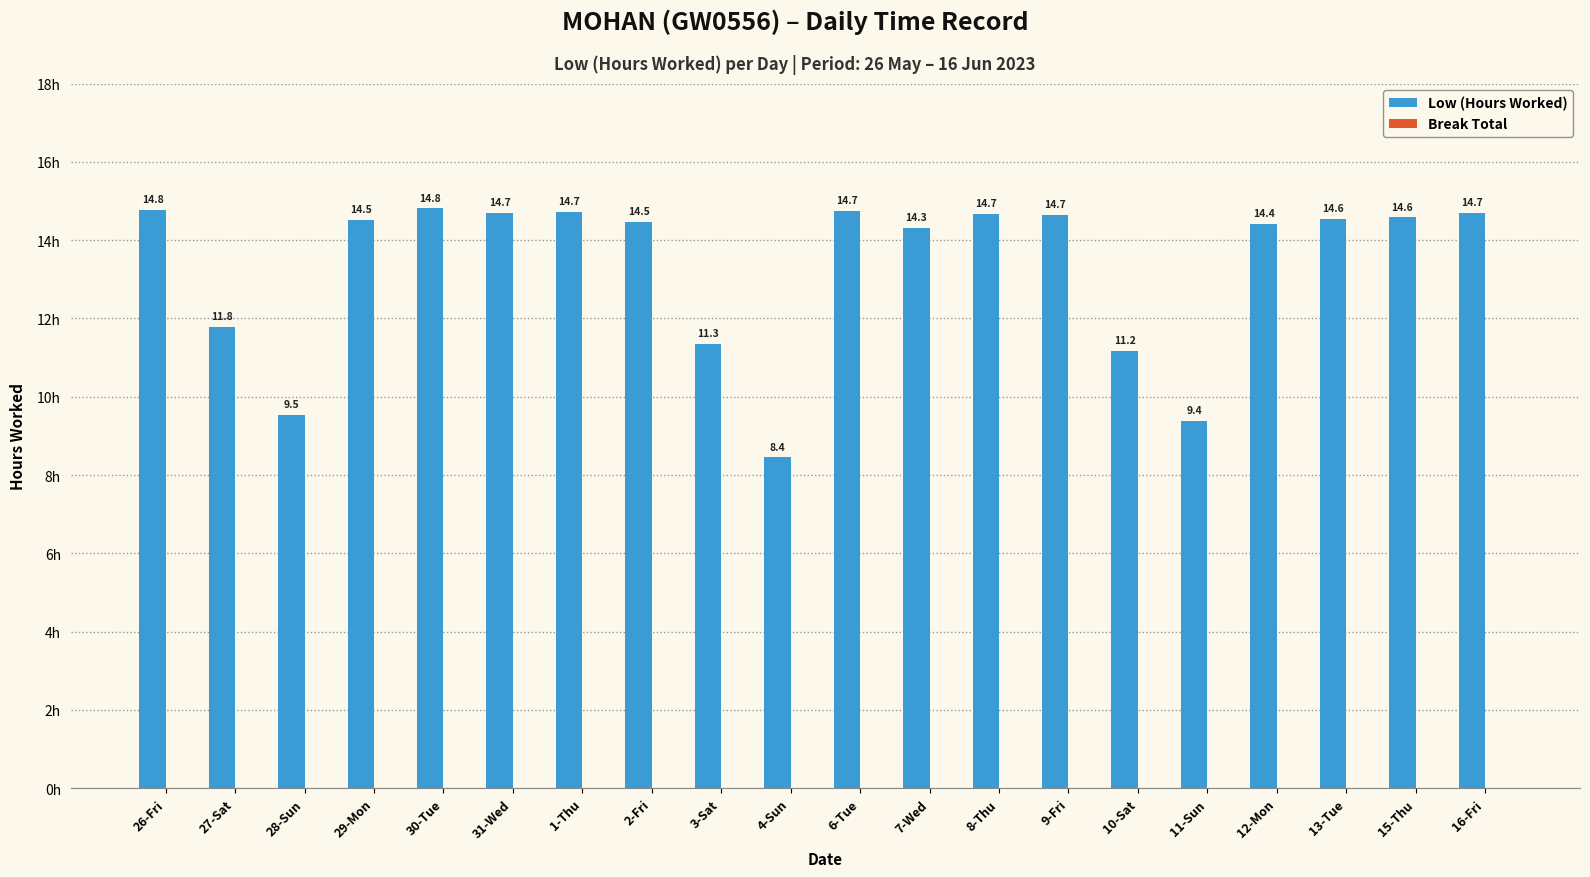

What is the change in value from 26-Fri to 27-Sat?

-3.0